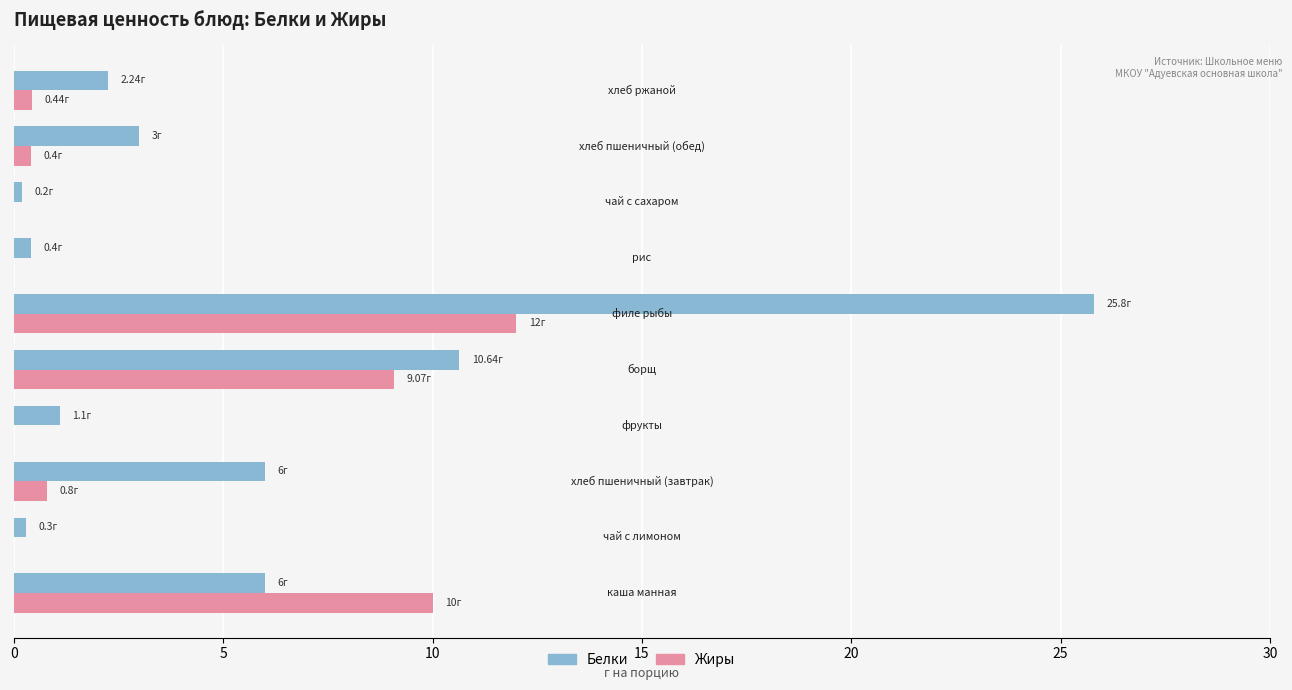

Which series has the largest range (max minus min)?

Белки